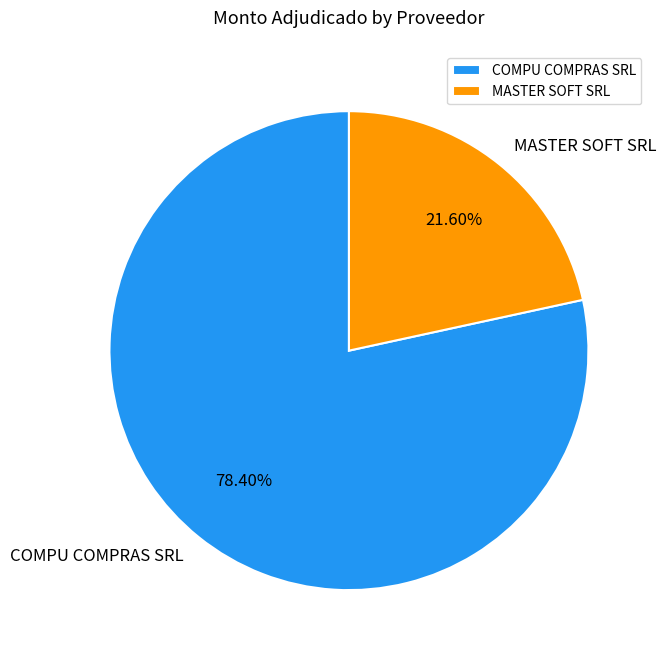

Does MASTER SOFT SRL represent more than half of the total?

No